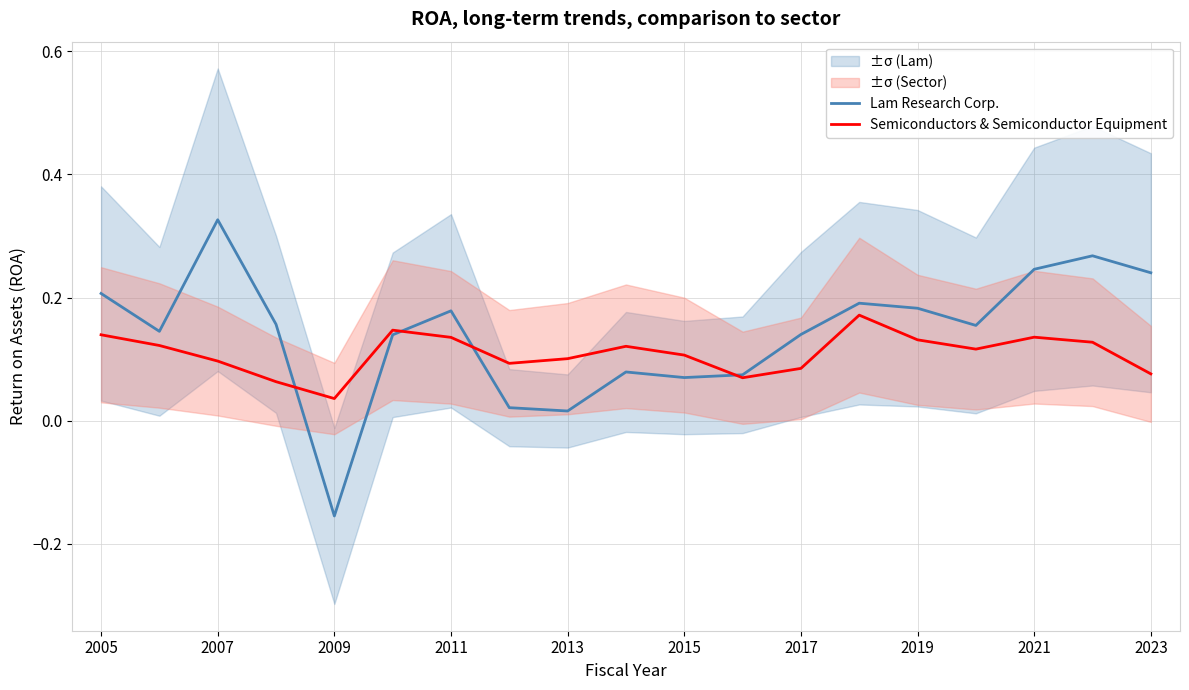

Is it true that Semiconductors & Semiconductor Equipment equals 0.1 at 2007?

True